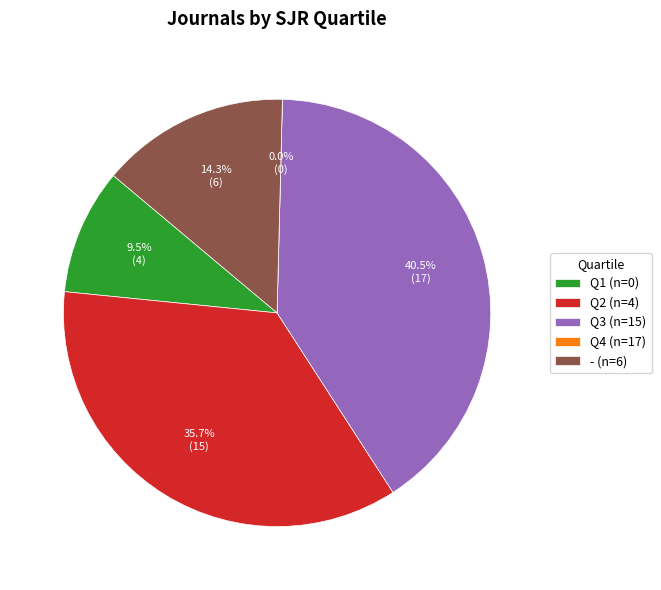

Approximately how many times larger is the value at - compared to Q4?

0.4